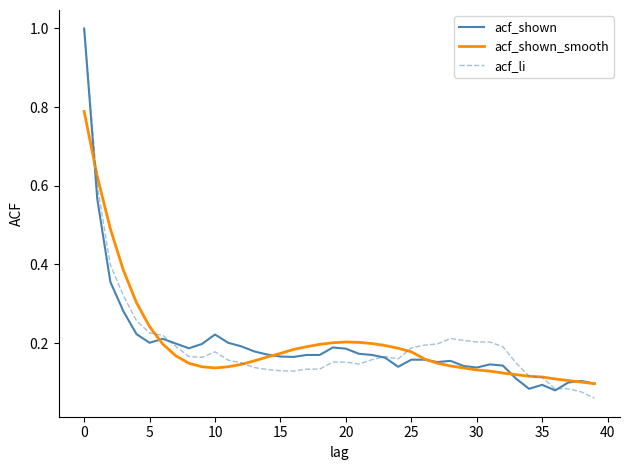

Does the chart display data point markers on the line(s)?

No